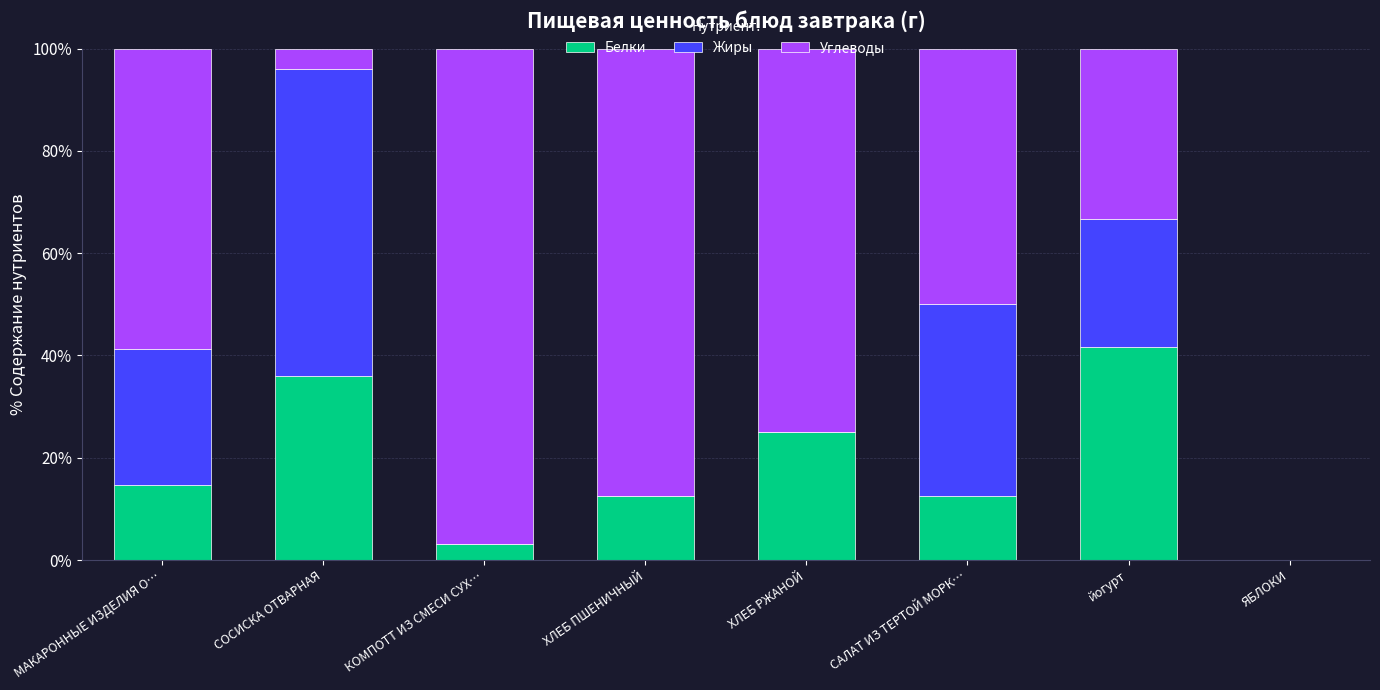

What is the sum of all Белки values?

145.5